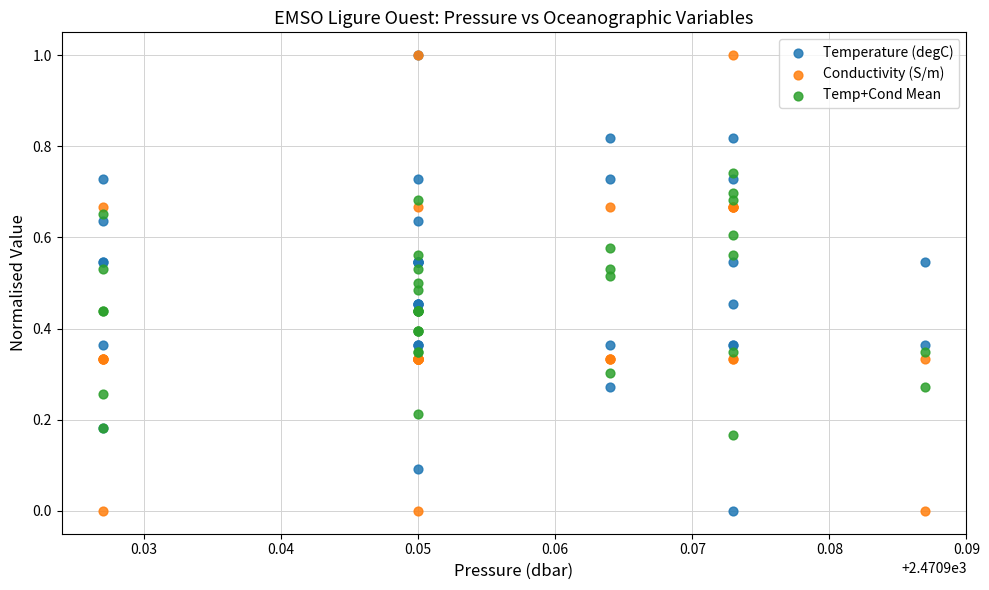

What are all the series names shown in the legend?

Temperature (degC), Conductivity (S/m), Temp+Cond Mean